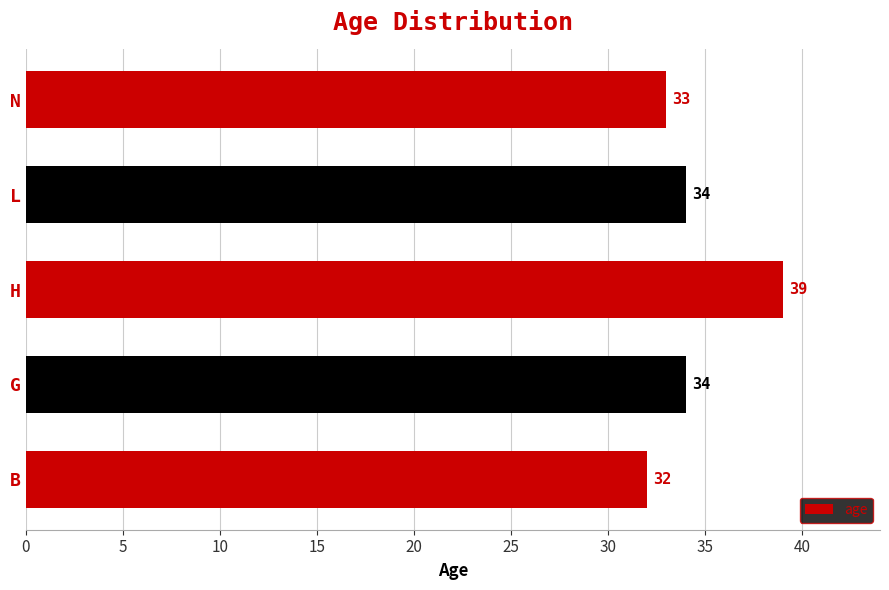

What is the approximate value at N?

33